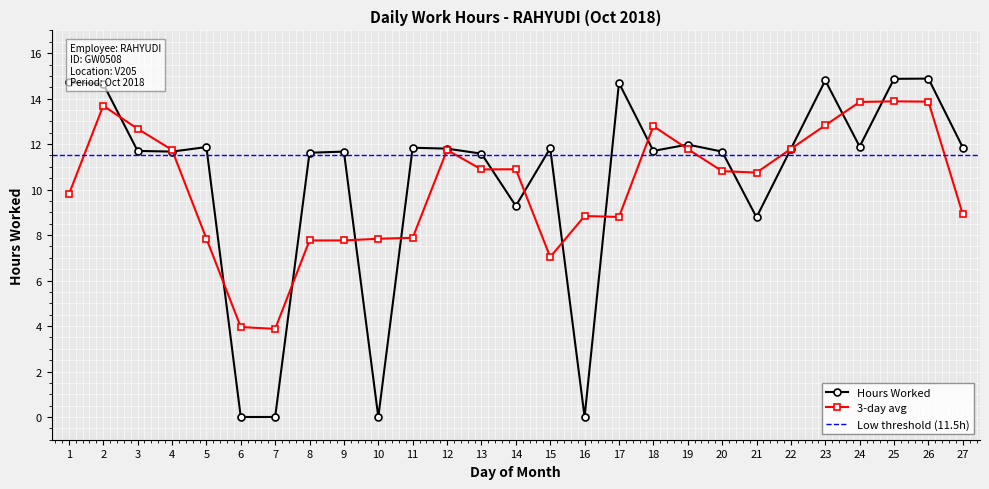

Between 4 and 1, which is larger?

1